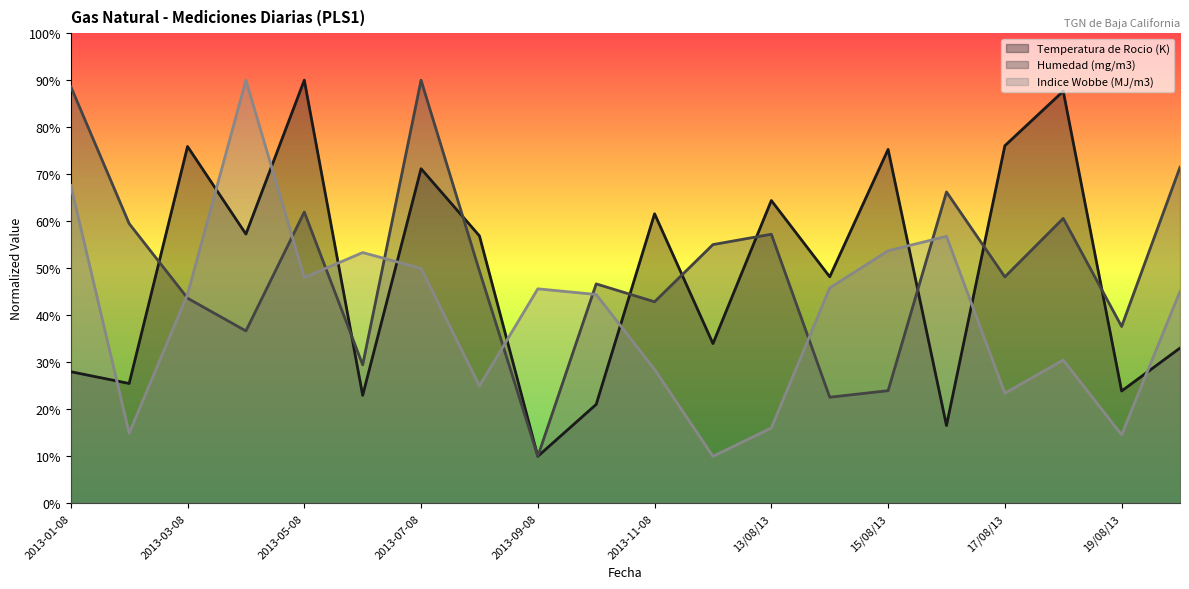

How many categories are shown in the chart?

20